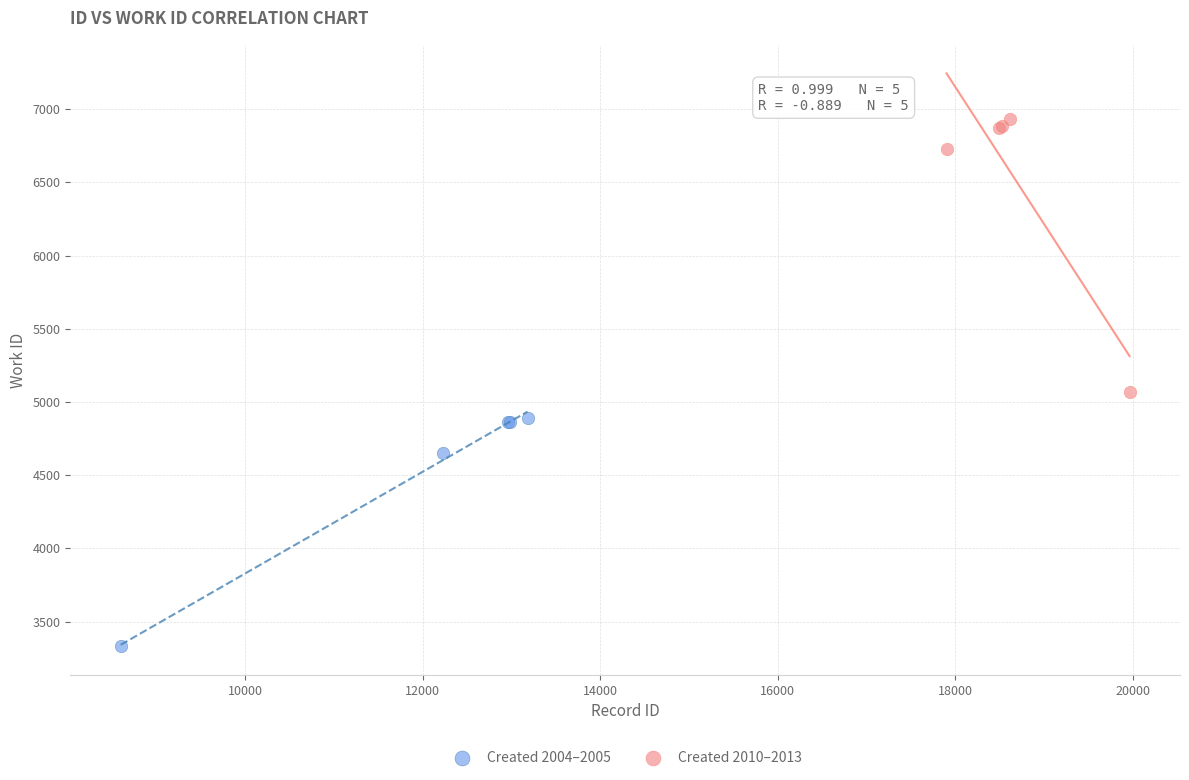

Which series contains the highest Y value?

Created 2010–2013